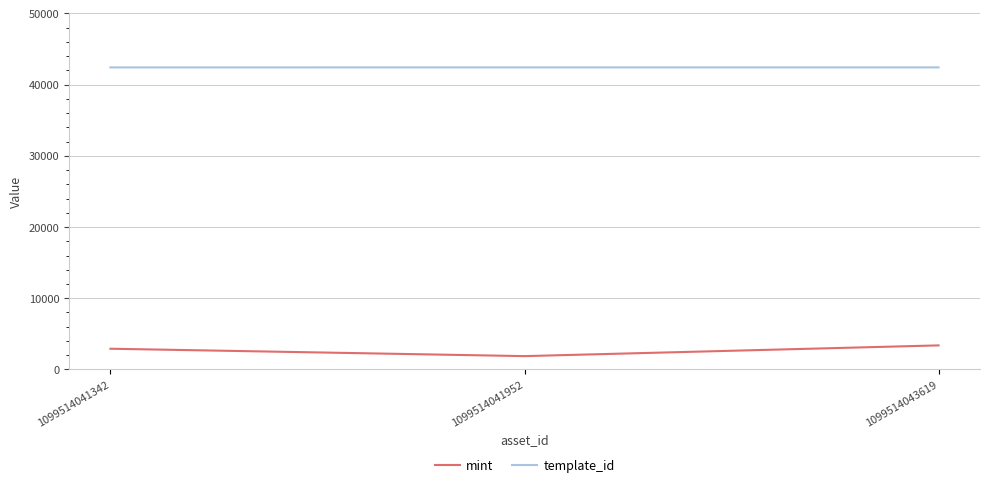

The value of template_id at 1099514041952 is 9389. True or false?

False